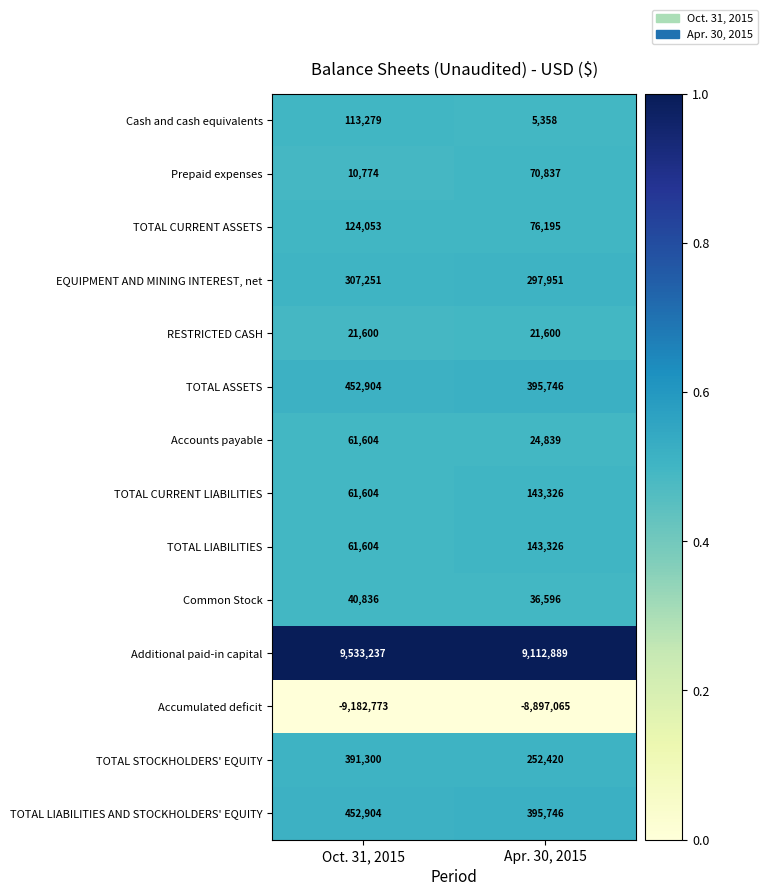

True or false: Accumulated deficit has a value of -14074068 at Oct. 31, 2015.

False